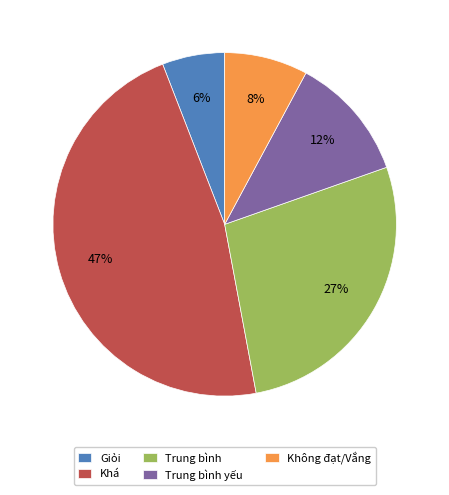

What percentage is the Trung bình yếu slice, to the nearest percent?

12%